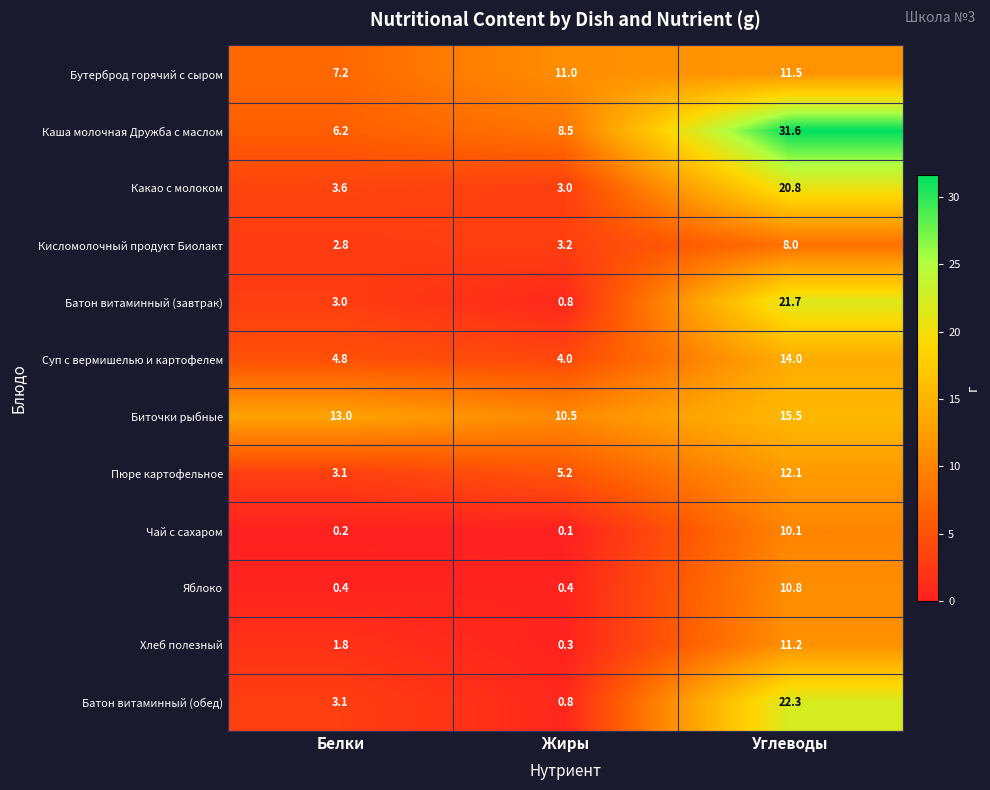

At which category is the sum across all series the highest?

Углеводы